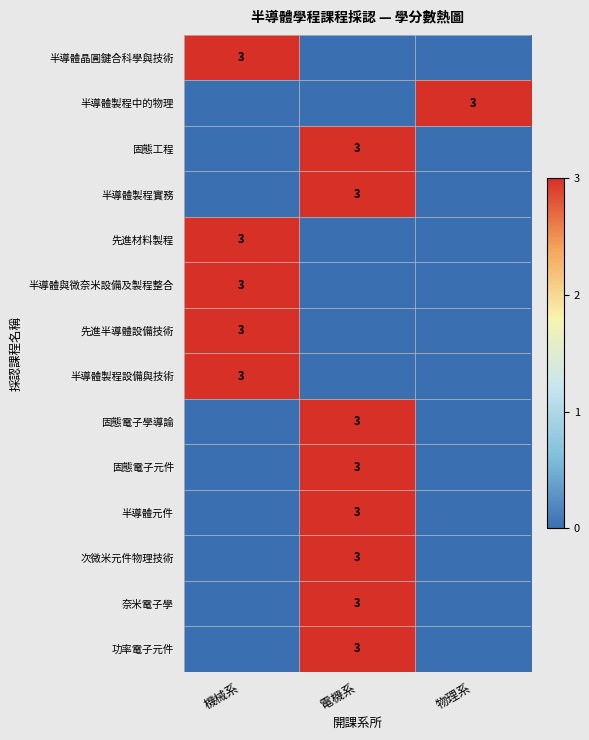

The value of 半導體製程中的物理 at 物理系 is 4. True or false?

False